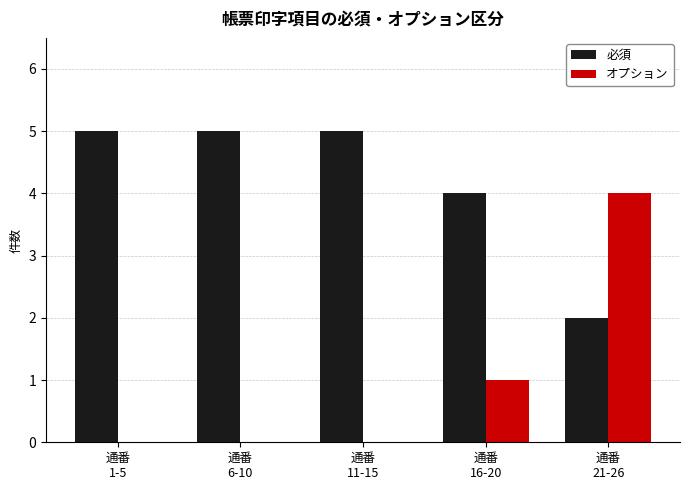

Read the 必須 value at 通番
16-20.

4